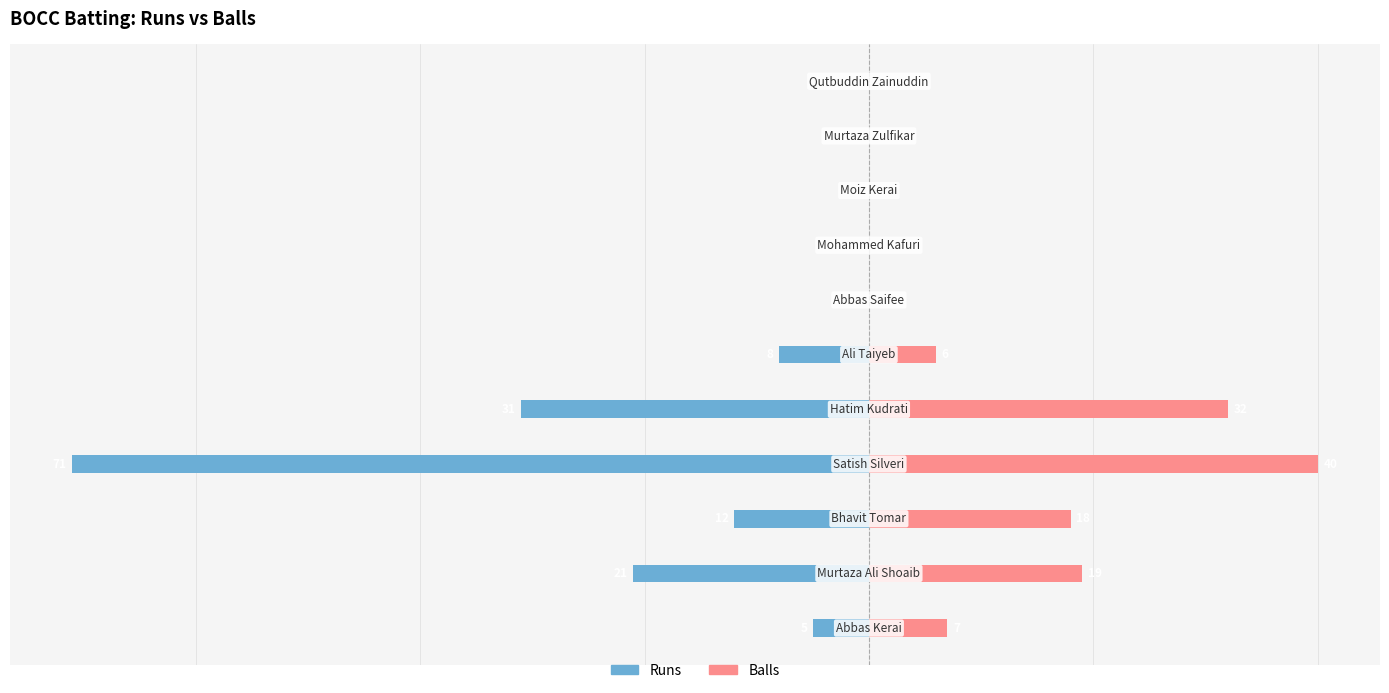

Reading left to right, extract all data points from this chart.

Runs: 0=-5	1=-21	2=-12	3=-71	4=-31	5=-8	6=0	7=0	8=0	9=0	10=0
Balls: 0=7	1=19	2=18	3=40	4=32	5=6	6=0	7=0	8=0	9=0	10=0